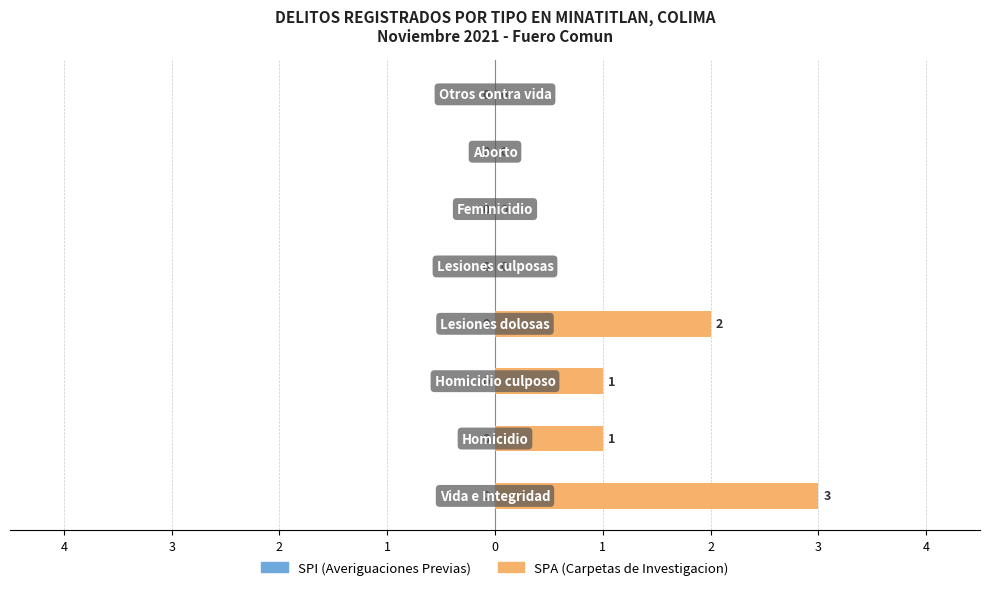

How many distinct data groups are displayed?

2